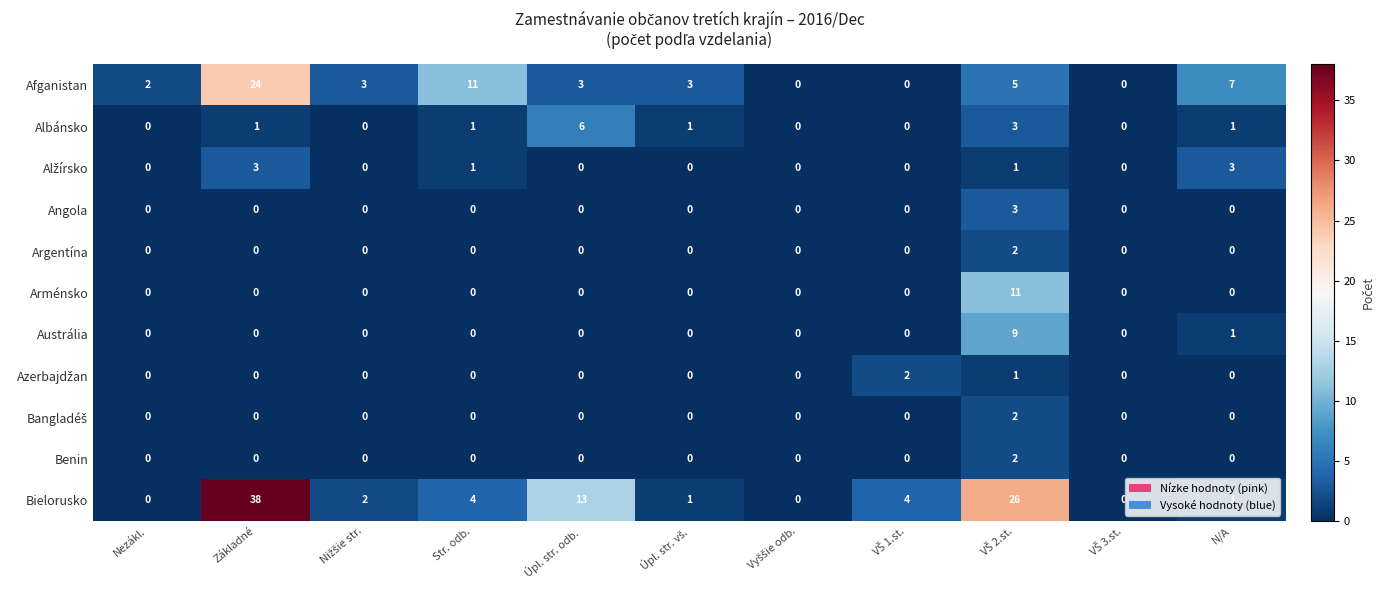

The Afganistan series shows 24 at Základné. True or false?

True